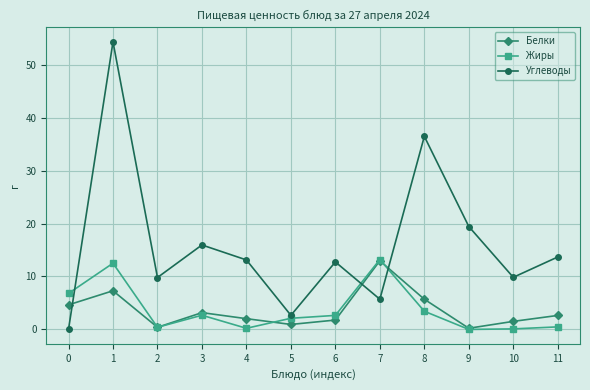

What is the maximum value for Белки?

13.0